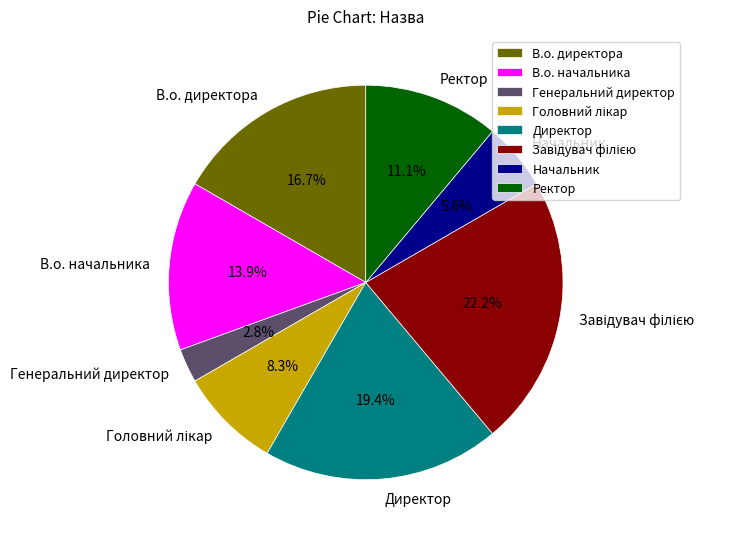

Approximately how many times larger is the value at В.о. начальника compared to Генеральний директор?

5.0